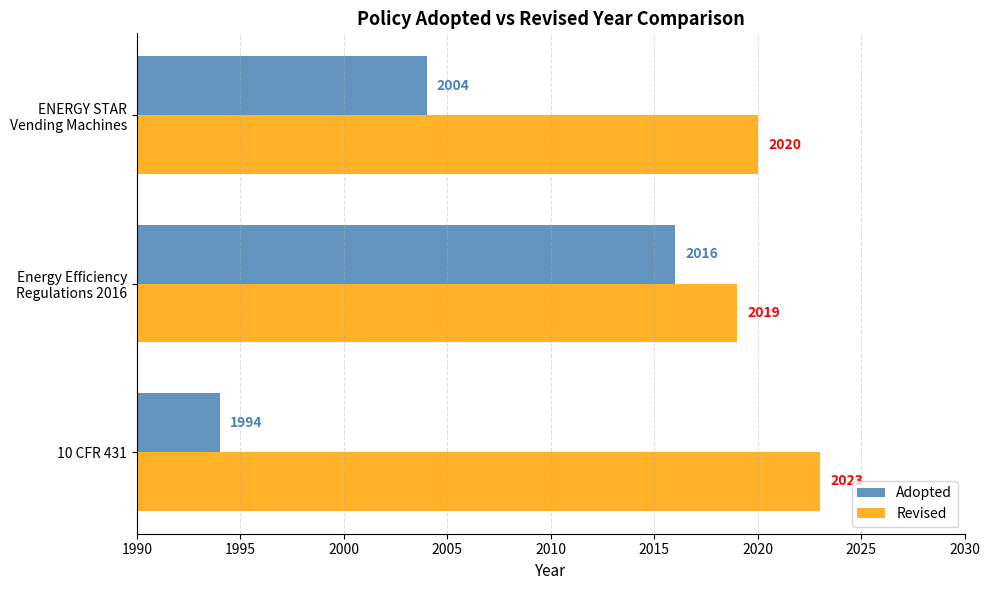

What is the difference between the highest and lowest values at 10 CFR 431?

29